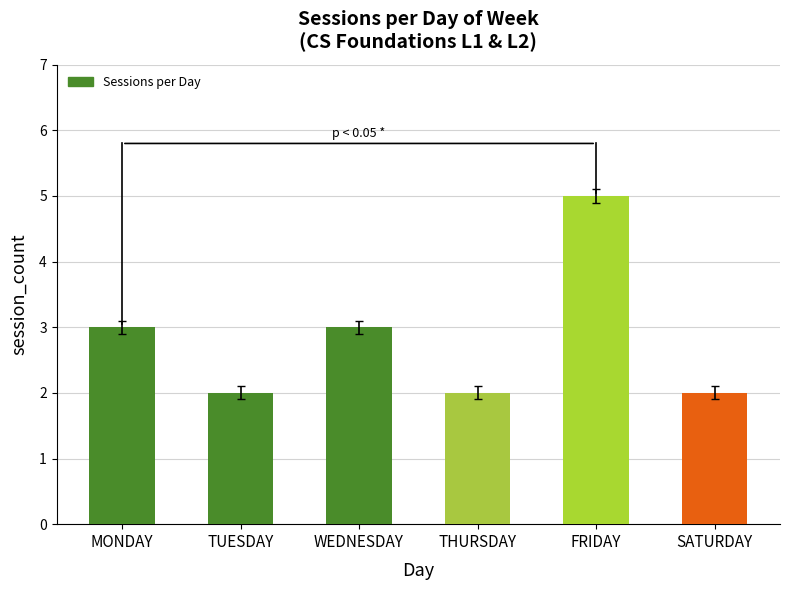

Reading left to right, extract all data points from this chart.

MONDAY=3	TUESDAY=2	WEDNESDAY=3	THURSDAY=2	FRIDAY=5	SATURDAY=2